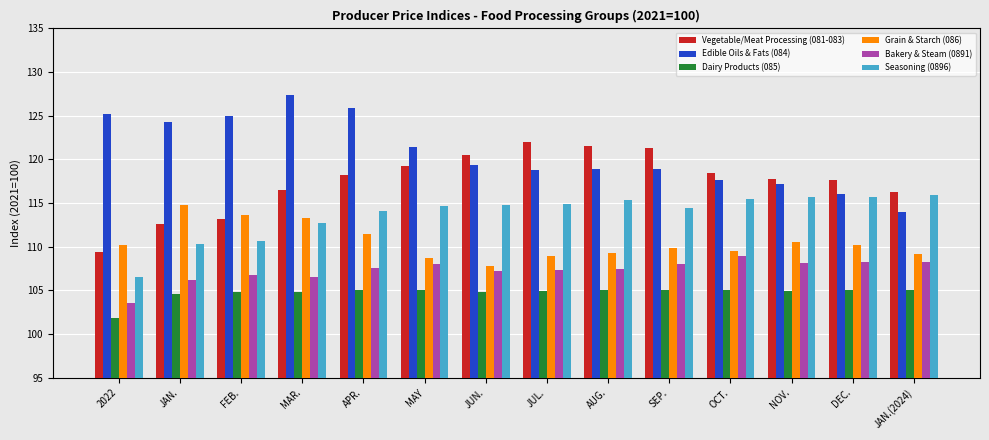

How many bars are there in each group?

6